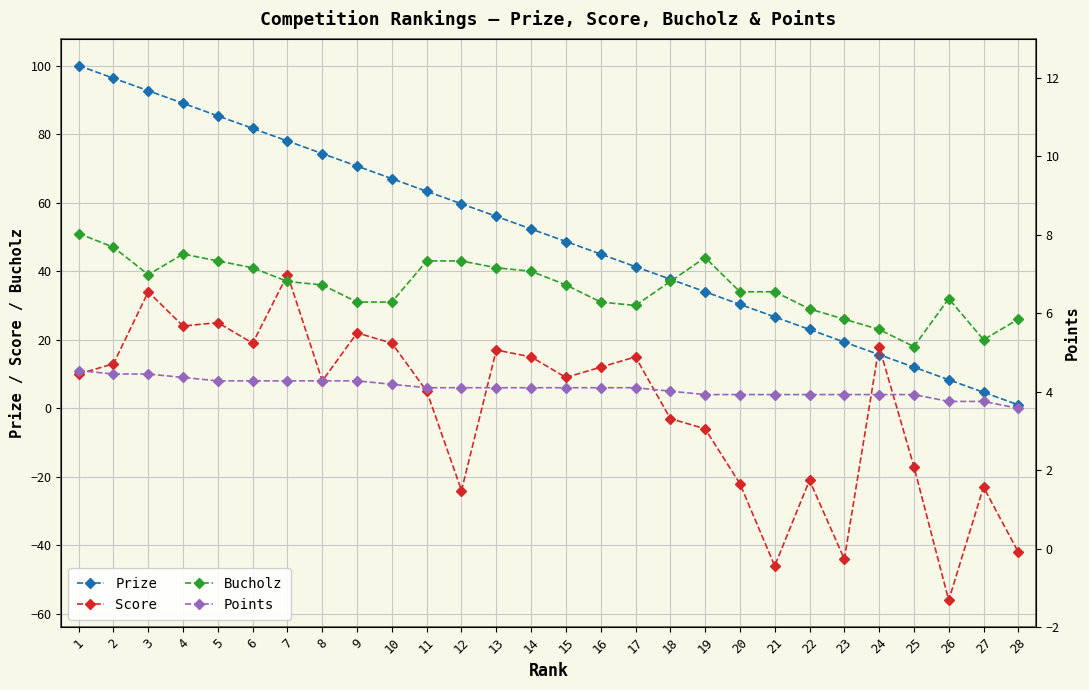

At which category is the sum across all series the highest?

3